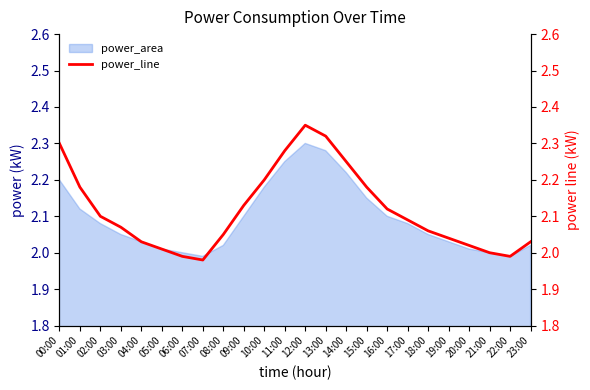

What is the approximate value at 12:00?

2.4